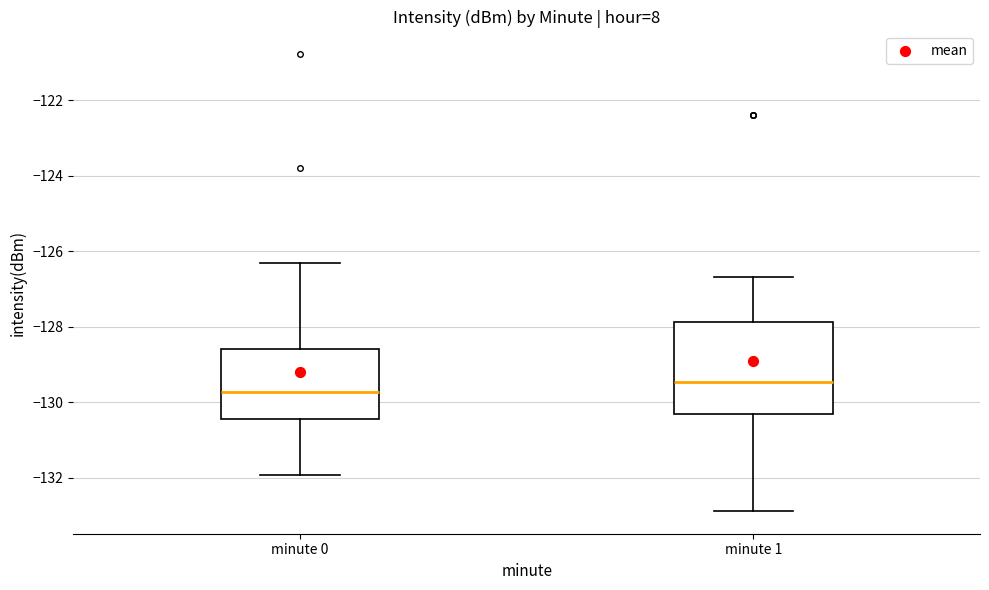

Which box's median line is the lowest?

minute 0